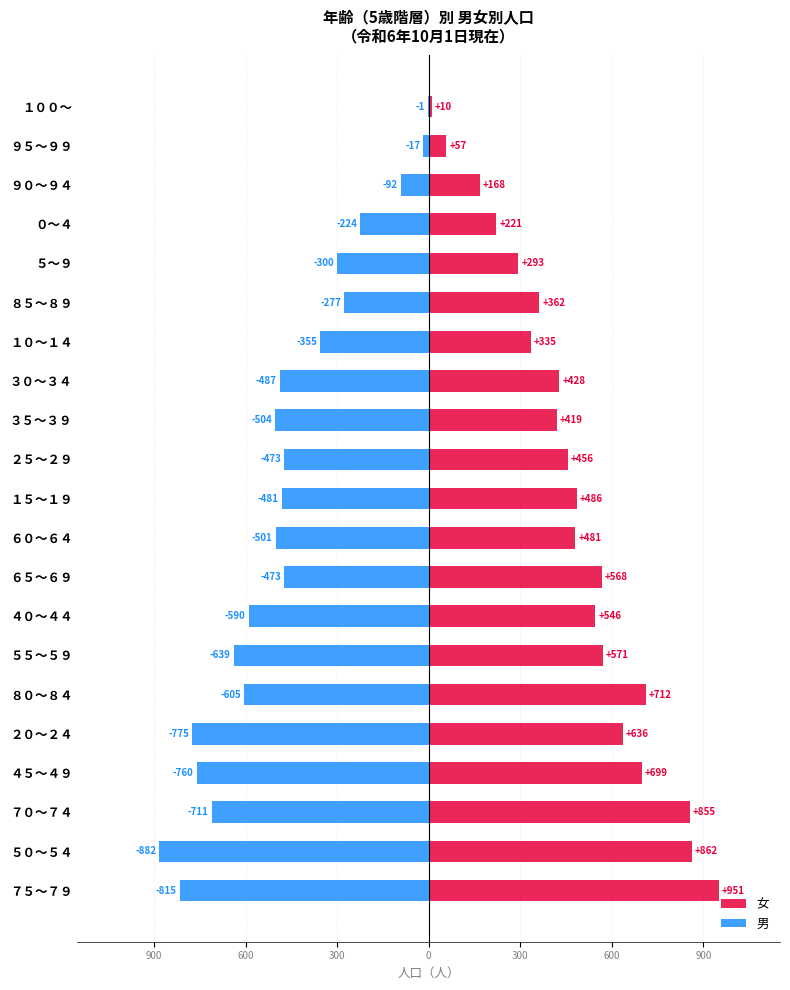

Count the number of data series in this chart.

2